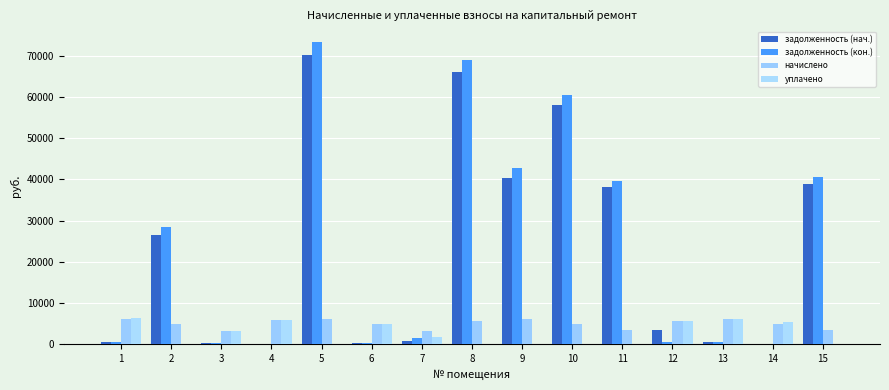

What is the value of the начислено bar at the 12th from the left?

5727.0